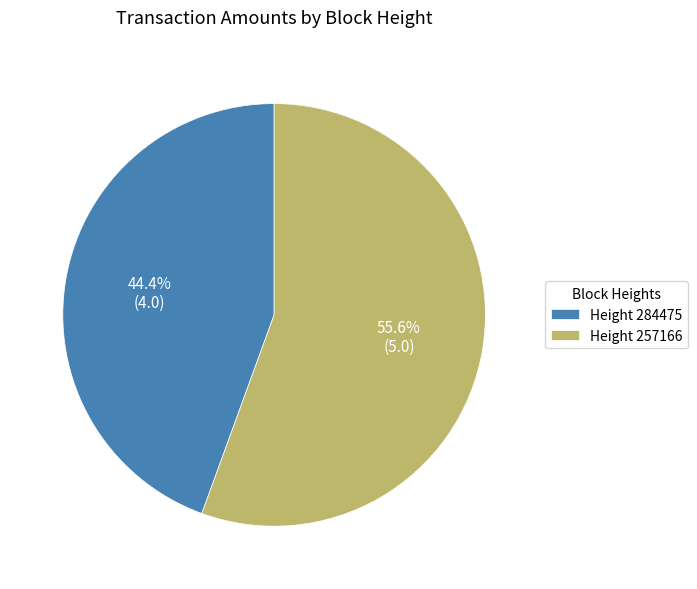

Rank the categories by value from lowest to highest.

Height 284475, Height 257166